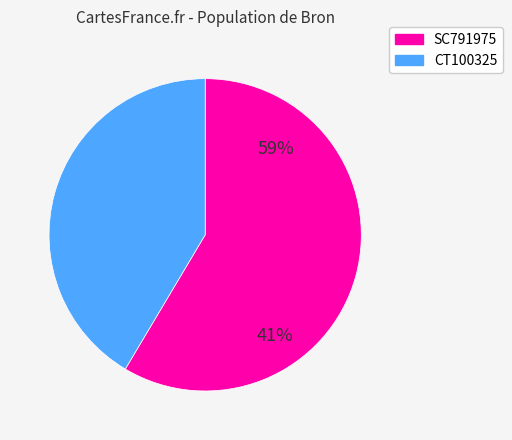

Is the sum of SC791975 and CT100325 greater than half?

Yes